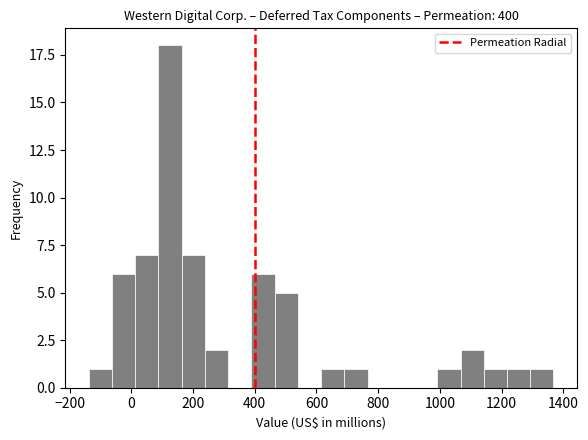

Around what value on the x-axis is the tallest bar? Give the approximate position of its centre, as read against the axis.

120